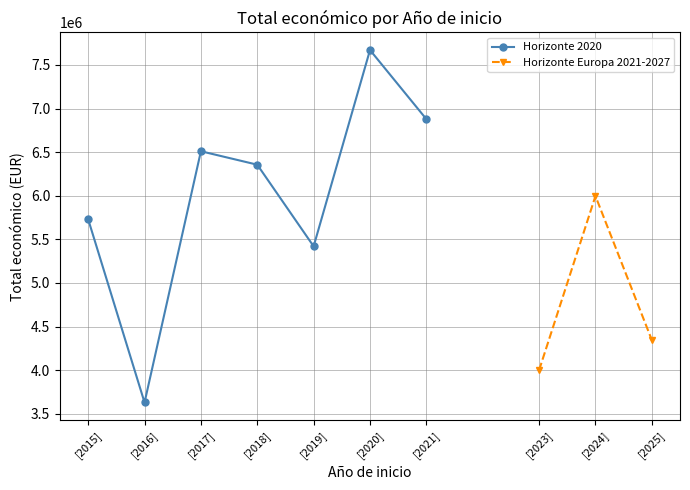

What is the label of the 10th point from the left?

[2025]